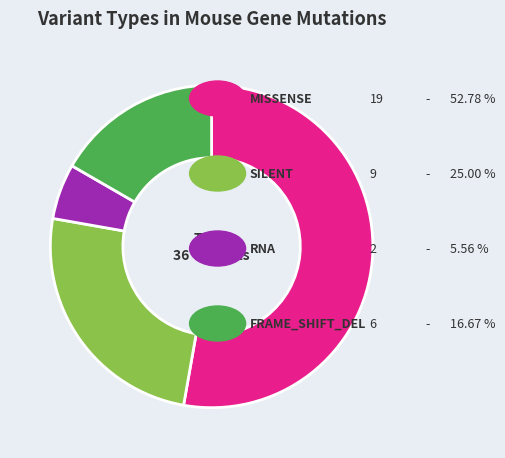

Is there any slice that represents more than half of the pie?

Yes